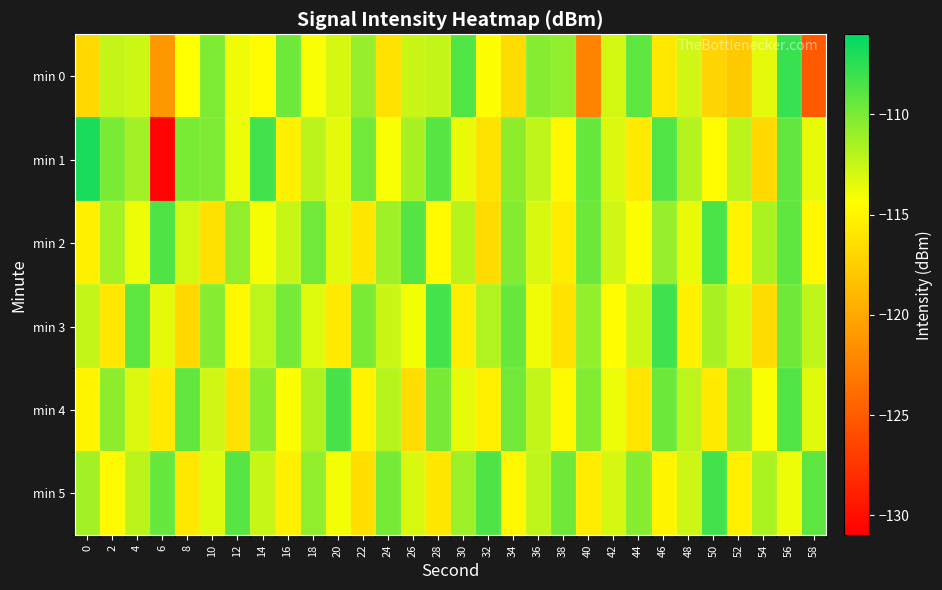

Reading left to right, list all the values displayed in this chart.

min 0: 0=-116.8	2=-112.4	4=-112.7	6=-121.0	8=-114.3	10=-110.1	12=-113.8	14=-114.6	16=-109.7	18=-114.2	20=-113.0	22=-110.9	24=-116.2	26=-112.6	28=-112.4	30=-108.7	32=-114.2	34=-116.6	36=-110.4	38=-110.8	40=-122.4	42=-112.9	44=-109.1	46=-115.8	48=-112.8	50=-117.0	52=-117.9	54=-113.5	56=-107.9	58=-125.1
min 1: 0=-106.9	2=-110.0	4=-111.3	6=-130.7	8=-110.1	10=-110.1	12=-113.8	14=-108.2	16=-115.2	18=-112.1	20=-113.5	22=-109.8	24=-114.2	26=-111.5	28=-108.9	30=-113.7	32=-116.1	34=-110.6	36=-112.3	38=-114.8	40=-109.4	42=-113.2	44=-115.6	46=-108.7	48=-111.9	50=-114.5	52=-112.1	54=-116.8	56=-109.3	58=-113.6
min 2: 0=-115.2	2=-111.4	4=-113.8	6=-108.6	8=-112.9	10=-116.3	12=-110.7	14=-114.1	16=-112.5	18=-109.8	20=-113.4	22=-115.9	24=-111.2	26=-108.8	28=-114.6	30=-112.0	32=-116.7	34=-110.3	36=-113.1	38=-115.5	40=-109.6	42=-112.8	44=-114.3	46=-110.9	48=-113.7	50=-108.5	52=-115.0	54=-111.6	56=-109.2	58=-114.8
min 3: 0=-112.4	2=-115.8	4=-109.1	6=-113.5	8=-116.9	10=-110.4	12=-114.7	14=-112.2	16=-109.9	18=-113.3	20=-115.7	22=-110.1	24=-112.6	26=-114.0	28=-108.3	30=-115.4	32=-111.8	34=-109.5	36=-113.9	38=-116.2	40=-110.8	42=-114.4	44=-112.7	46=-108.1	48=-115.2	50=-111.5	52=-113.0	54=-116.6	56=-109.7	58=-112.3
min 4: 0=-114.9	2=-110.6	4=-113.2	6=-115.7	8=-109.3	10=-112.8	12=-116.1	14=-110.5	16=-114.3	18=-111.7	20=-108.4	22=-115.1	24=-112.0	26=-116.5	28=-110.0	30=-113.6	32=-115.3	34=-109.8	36=-112.4	38=-114.7	40=-110.2	42=-113.8	44=-116.0	46=-109.6	48=-112.2	50=-115.6	52=-110.9	54=-114.2	56=-108.7	58=-113.4
min 5: 0=-111.3	2=-114.6	4=-112.1	6=-109.4	8=-115.8	10=-113.3	12=-108.9	14=-112.5	16=-115.2	18=-110.7	20=-114.0	22=-116.4	24=-109.9	26=-113.1	28=-115.9	30=-111.1	32=-108.6	34=-114.8	36=-112.3	38=-109.7	40=-115.5	42=-113.0	44=-110.4	46=-114.9	48=-112.7	50=-108.2	52=-115.3	54=-111.6	56=-113.8	58=-109.1